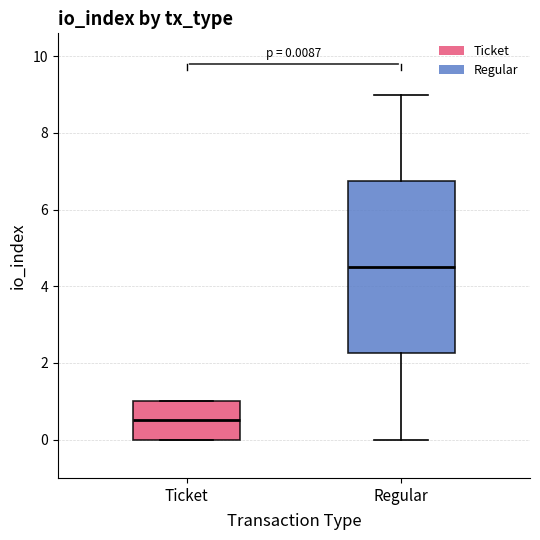

Comparing the boxes themselves (not the whiskers), which one is the tallest?

Regular